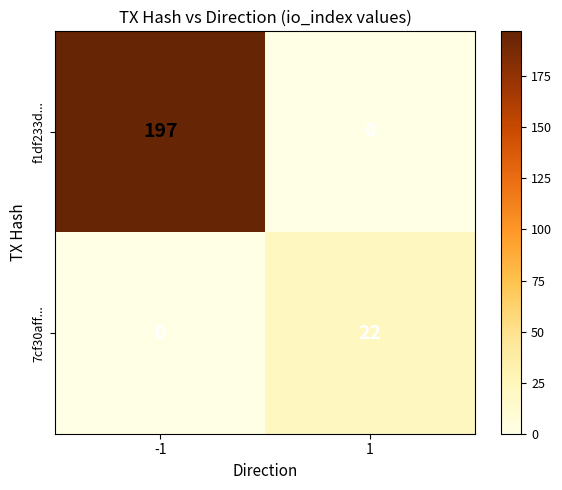

Rank the series by their average value, from highest to lowest.

f1df233d..., 7cf30aff...